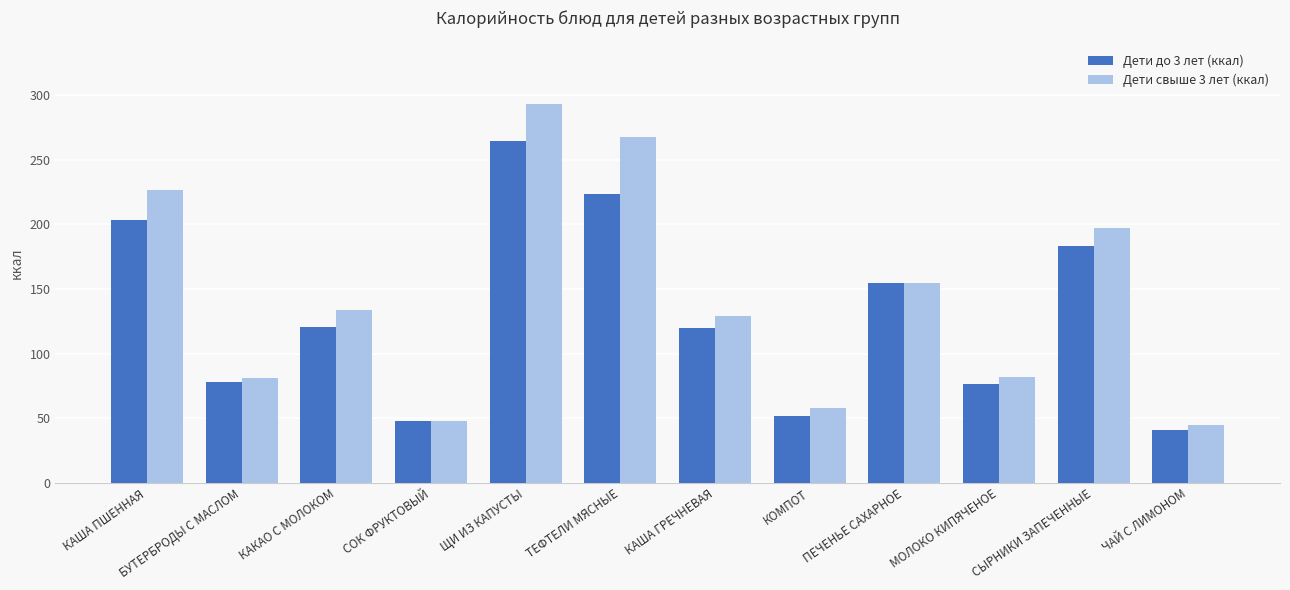

Is the value of Дети до 3 лет (ккал) at ЩИ ИЗ КАПУСТЫ greater than the value of Дети свыше 3 лет (ккал) at КАША ПШЕННАЯ?

Yes